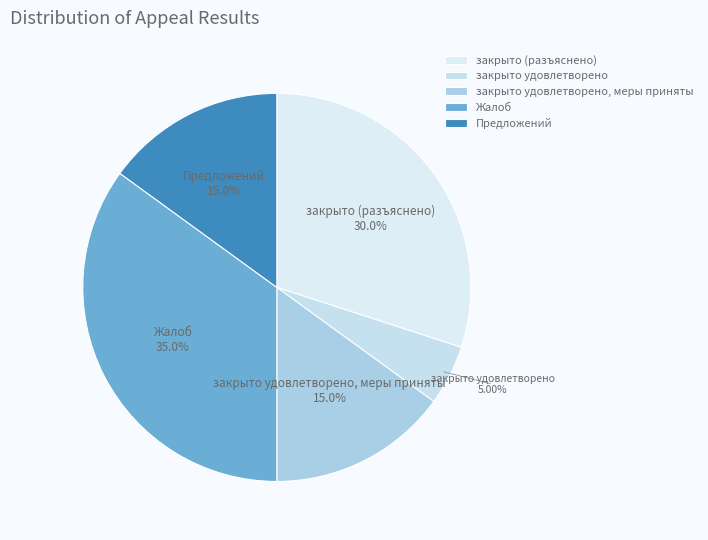

To the nearest percent, what is the combined percentage of закрыто (разъяснено) and закрыто удовлетворено, меры приняты?

45%